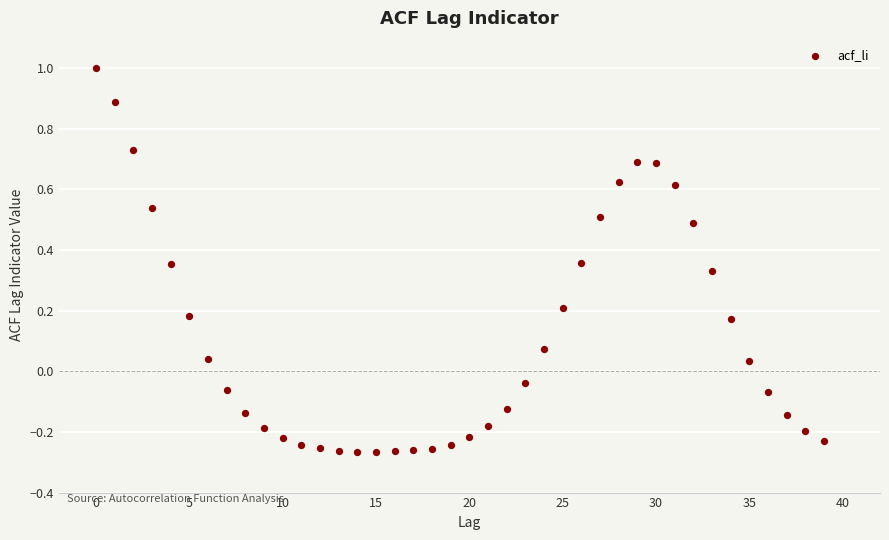

What is the range of Y values (max minus min)?

1.3